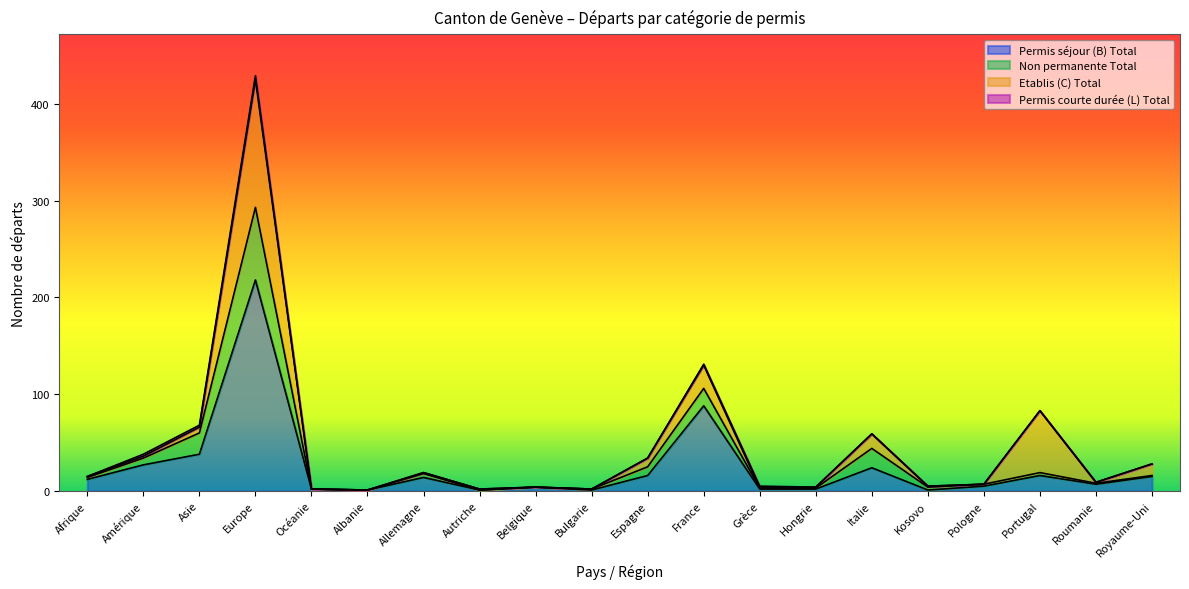

At which category is the sum across all series the highest?

Europe